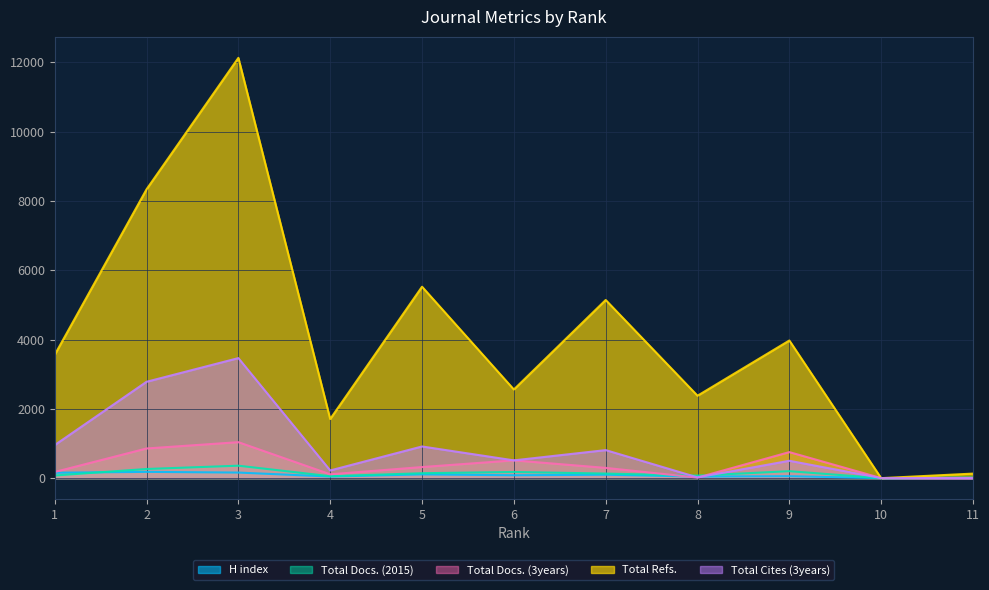

True or false: Total Refs. has a value of 2558 at 6.

True